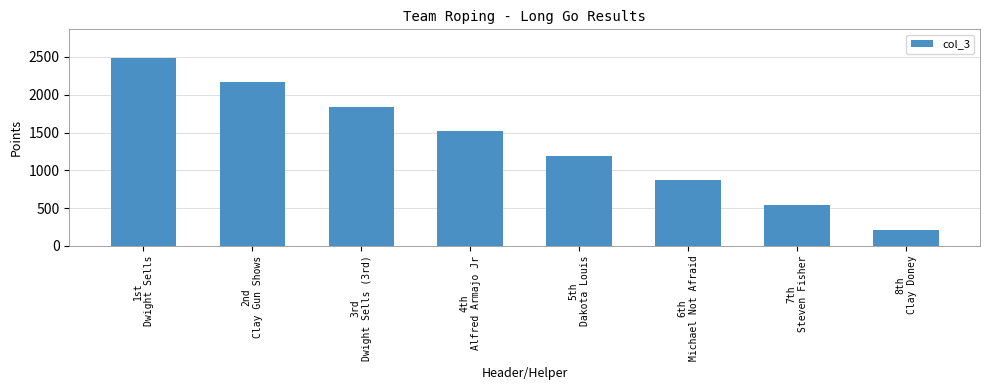

Reading left to right, list all the values displayed in this chart.

1st
Dwight Sells=2490.9	2nd
Clay Gun Shows=2166.0	3rd
Dwight Sells (3rd)=1841.1	4th
Alfred Armajo Jr=1516.2	5th
Dakota Louis=1191.3	6th
Michael Not Afraid=866.4	7th
Steven Fisher=541.5	8th
Clay Doney=216.6